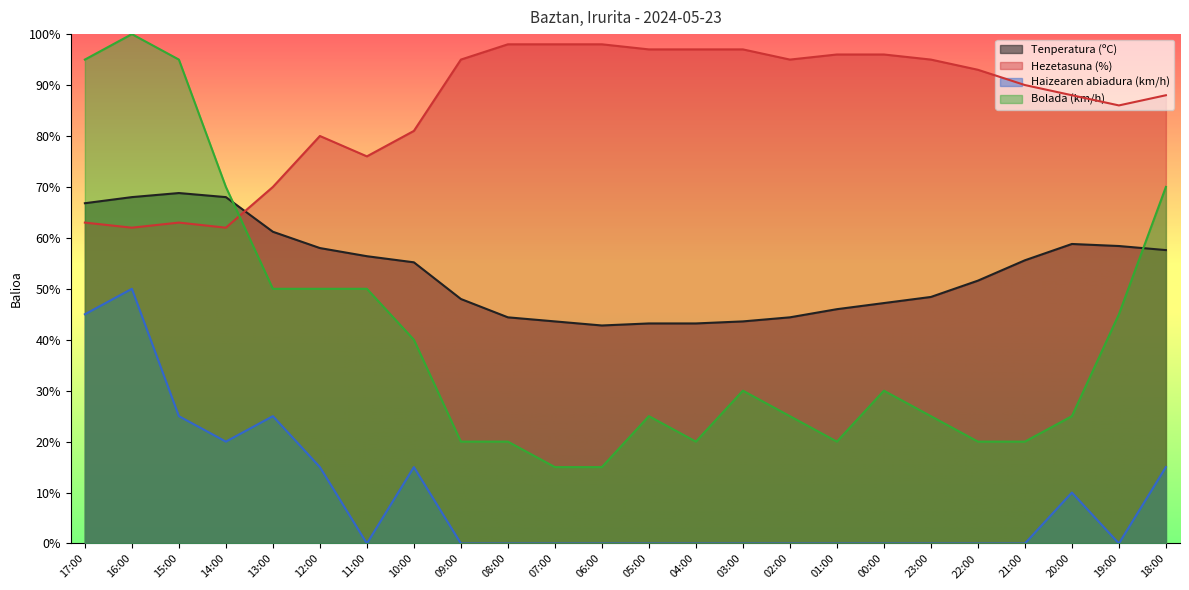

Read the Hezetasuna (%) value at 02:00.

95.0